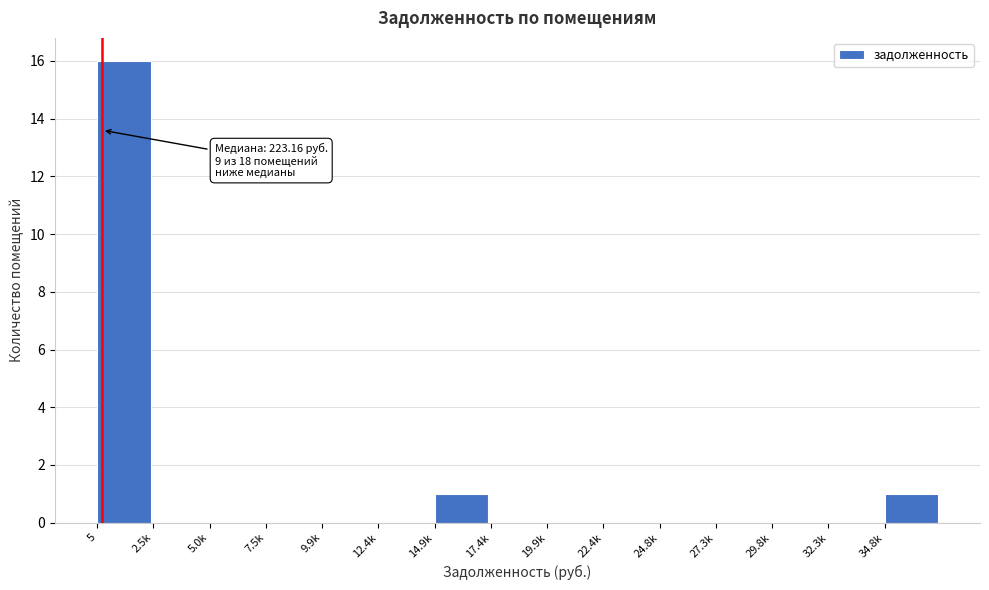

Reading left to right, transcribe all the data shown in this chart.

5=16	2.5k=0	5.0k=0	7.5k=0	9.9k=0	12.4k=0	14.9k=1	17.4k=0	19.9k=0	22.4k=0	24.8k=0	27.3k=0	29.8k=0	32.3k=0	34.8k=1